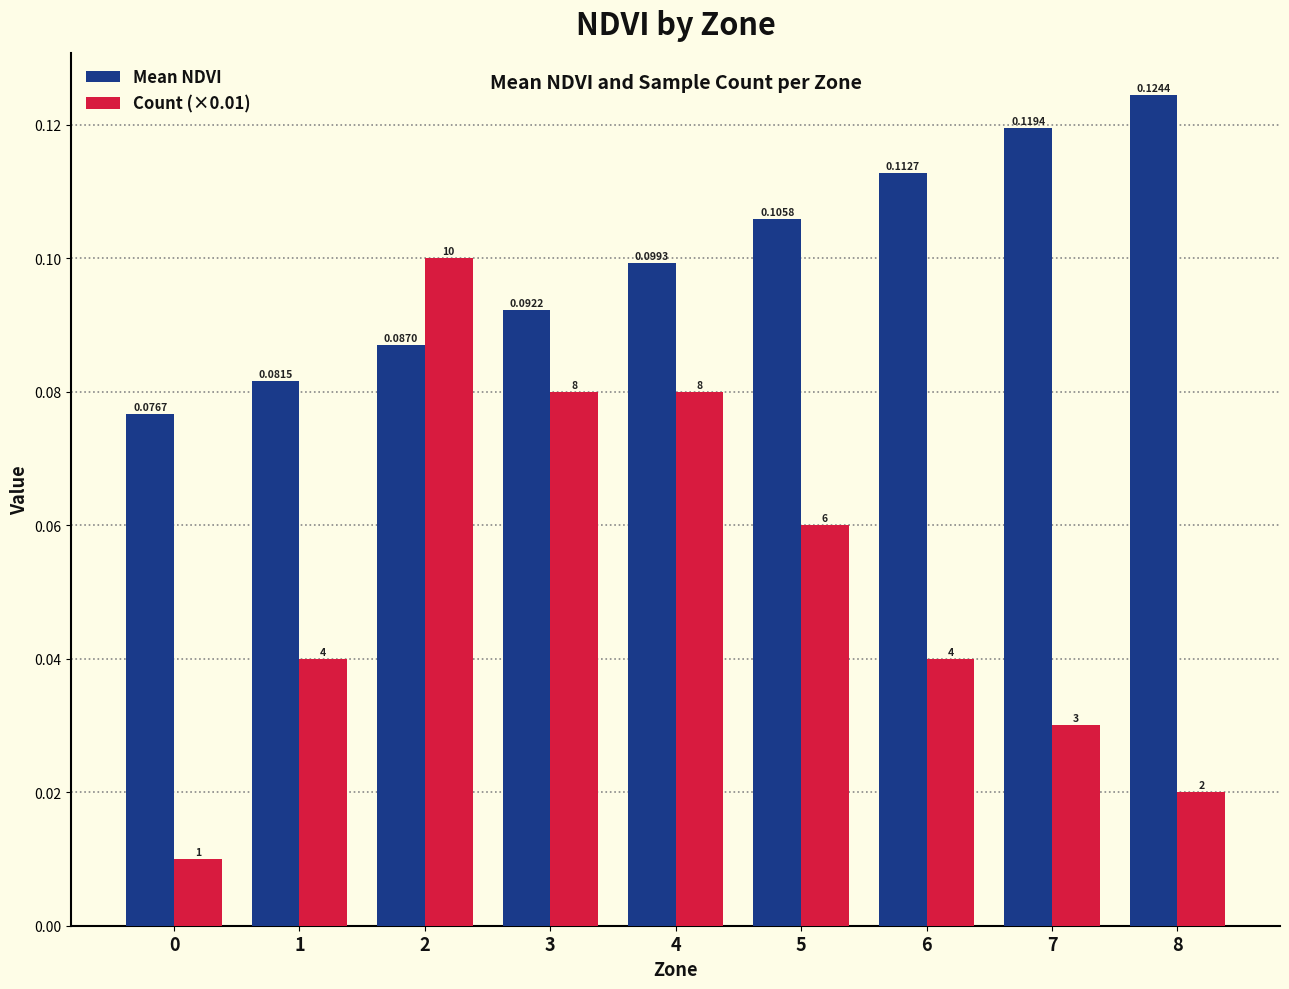

At 2, list the series in order from largest to smallest.

Count (×0.01), Mean NDVI